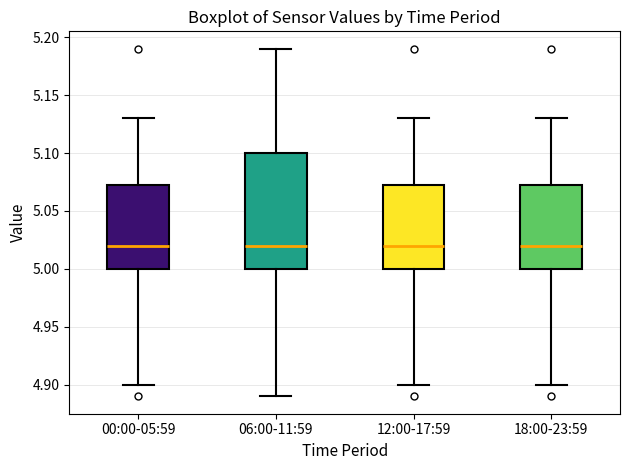

Reading left to right, transcribe this box plot: for each box, give where its median line is, the range the box spans, and where its two whiskers end, as read against the y-axis. The values are not printed on the chart, so give them approximately, as read against the axis.

00:00-05:59: median 5.020, box 5.000 to 5.075, whiskers 4.900 to 5.130
06:00-11:59: median 5.020, box 5.000 to 5.100, whiskers 4.890 to 5.190
12:00-17:59: median 5.020, box 5.000 to 5.075, whiskers 4.900 to 5.130
18:00-23:59: median 5.020, box 5.000 to 5.075, whiskers 4.900 to 5.130